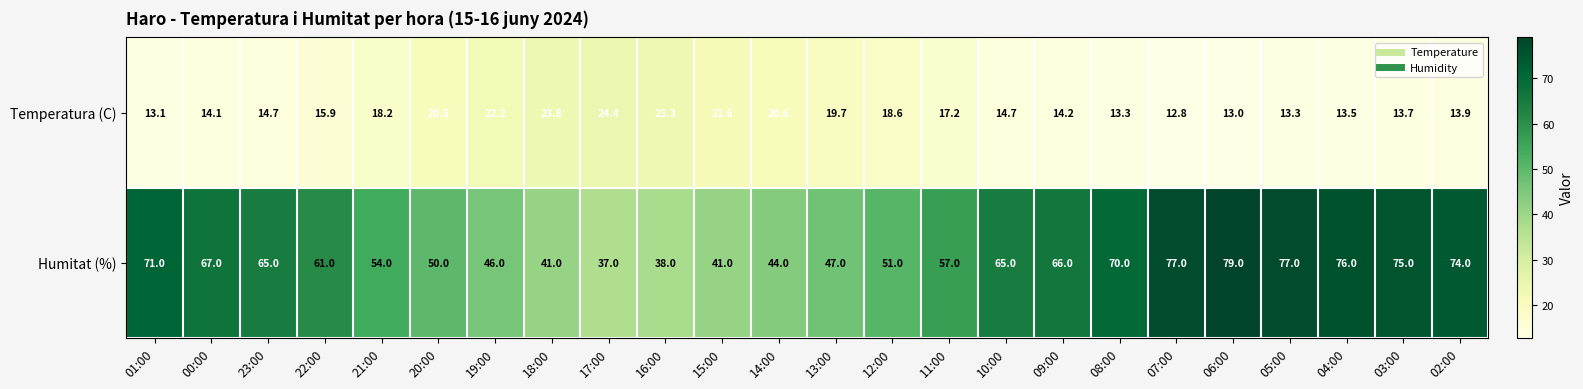

Which series has the largest total across all categories?

Humitat (%)